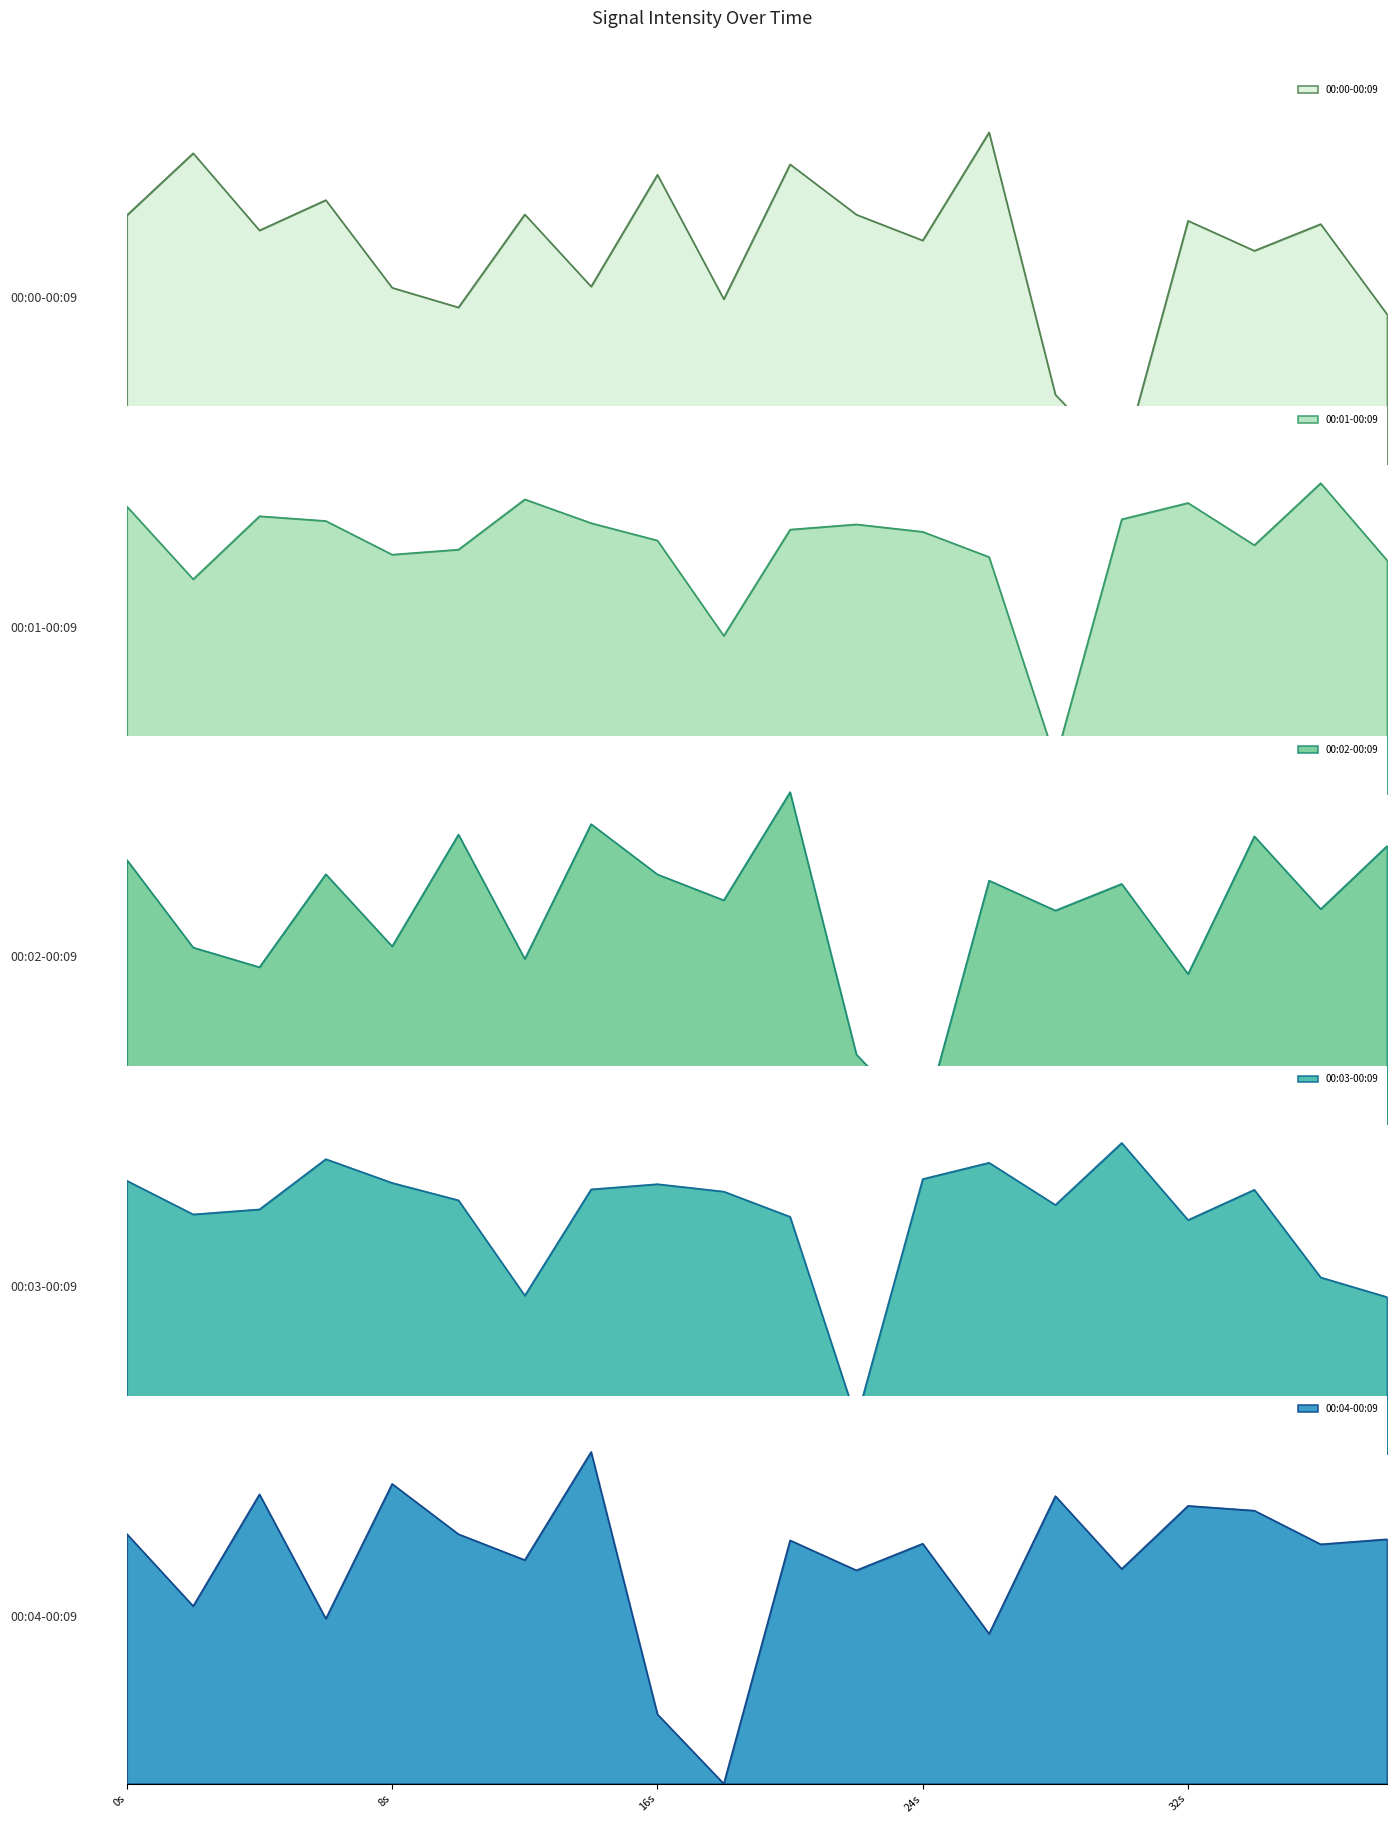

What is the maximum value shown in the chart?

29.5